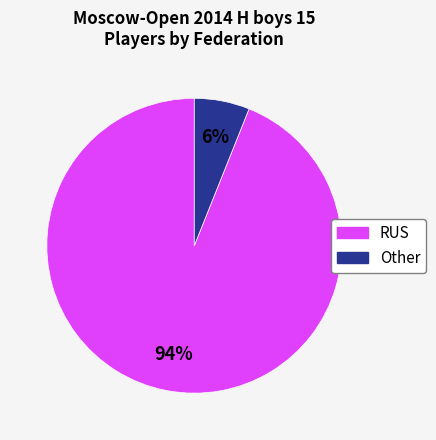

How many slices are in this pie chart?

2